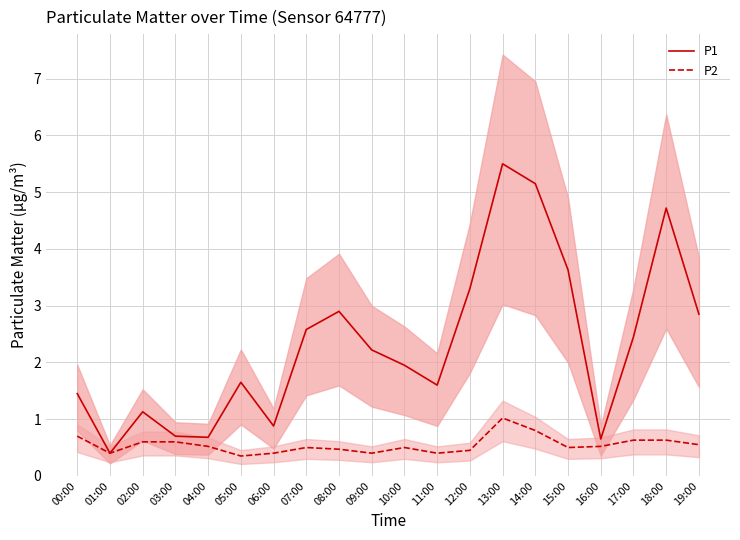

Reading left to right, extract all data points from this chart.

P1: 1.4	0.4	1.1	0.7	0.7	1.6	0.9	2.6	2.9	2.2	1.9	1.6	3.3	5.5	5.2	3.6	0.7	2.5	4.7	2.9
P2: 0.7	0.4	0.6	0.6	0.5	0.3	0.4	0.5	0.5	0.4	0.5	0.4	0.5	1.0	0.8	0.5	0.5	0.6	0.6	0.6